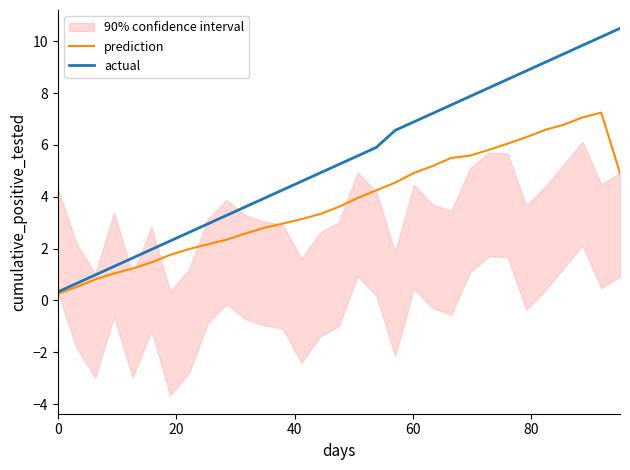

Which series has the largest range (max minus min)?

actual